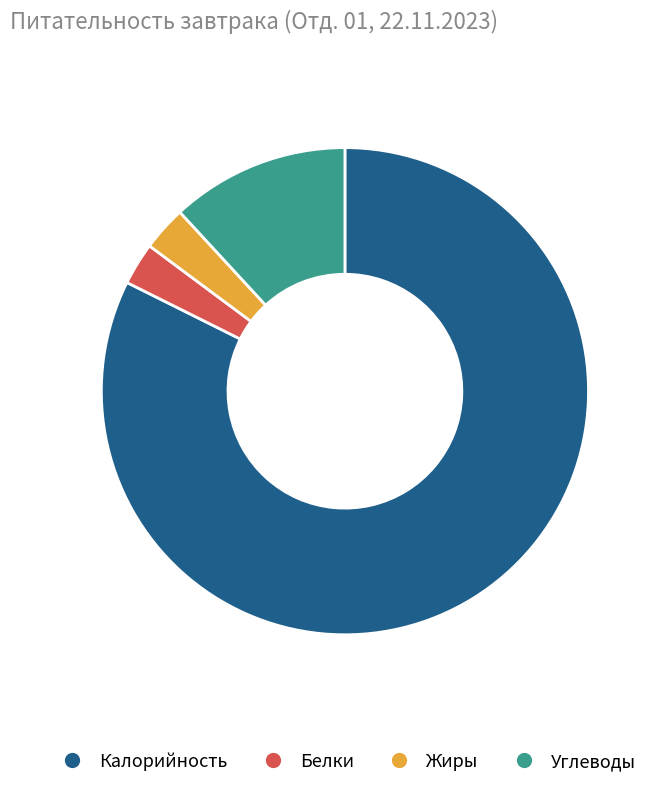

What is the largest slice in the pie chart?

Калорийность